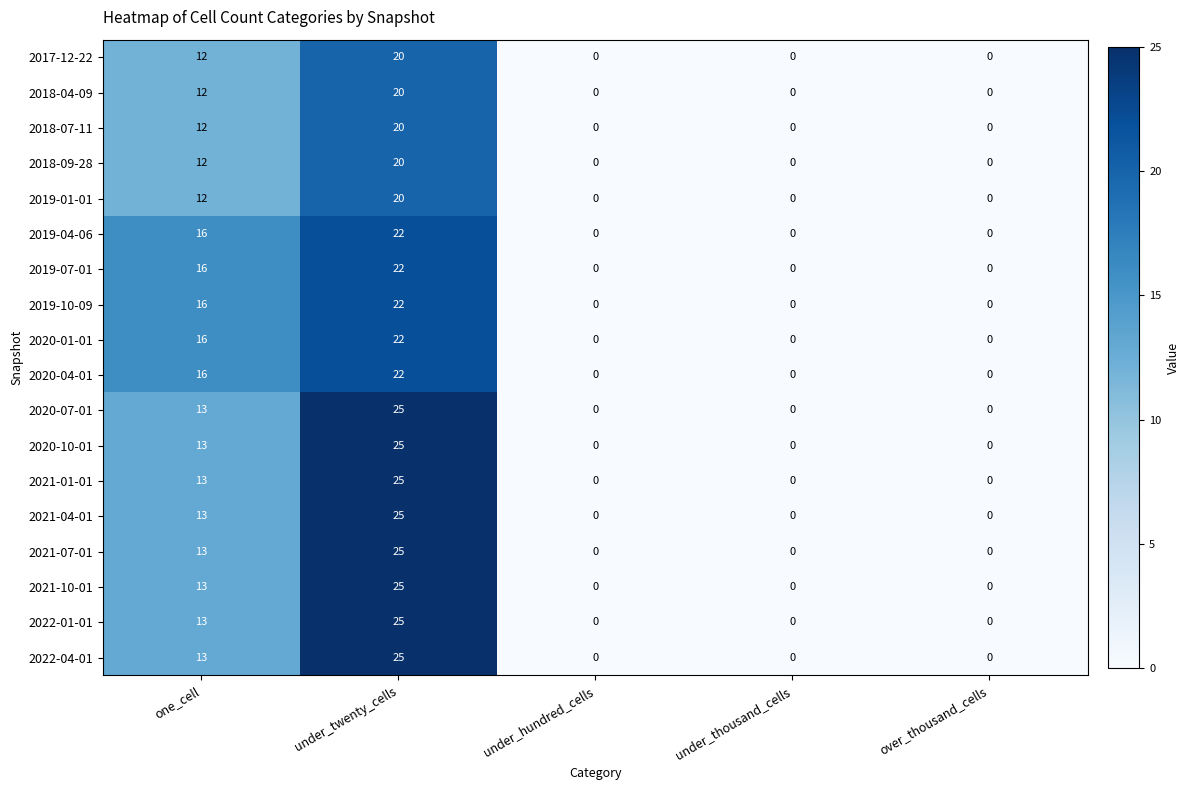

The 2018-07-11 series shows 20 at under_twenty_cells. True or false?

True